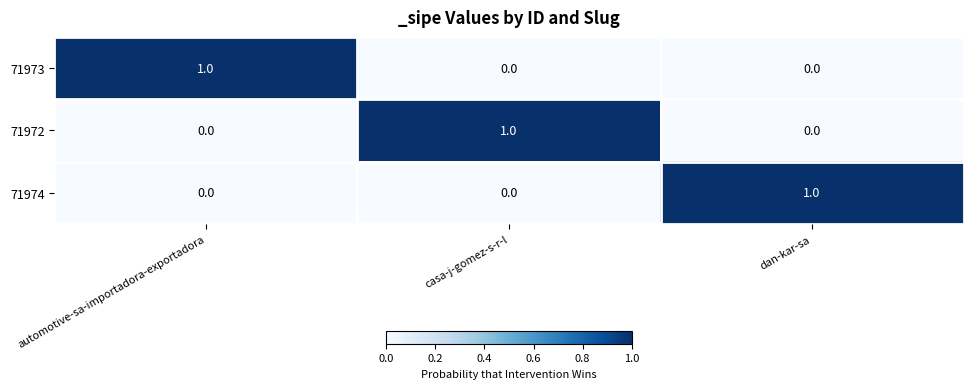

At which label does 71973 reach its peak?

automotive-sa-importadora-exportadora